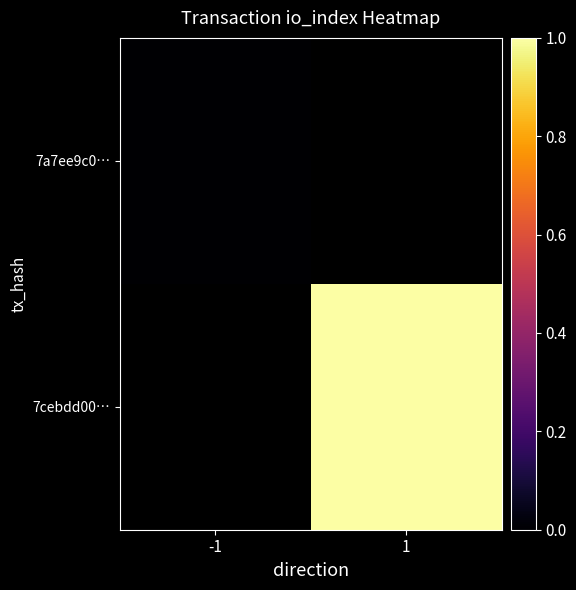

Which has a higher value, -1 or 1?

1